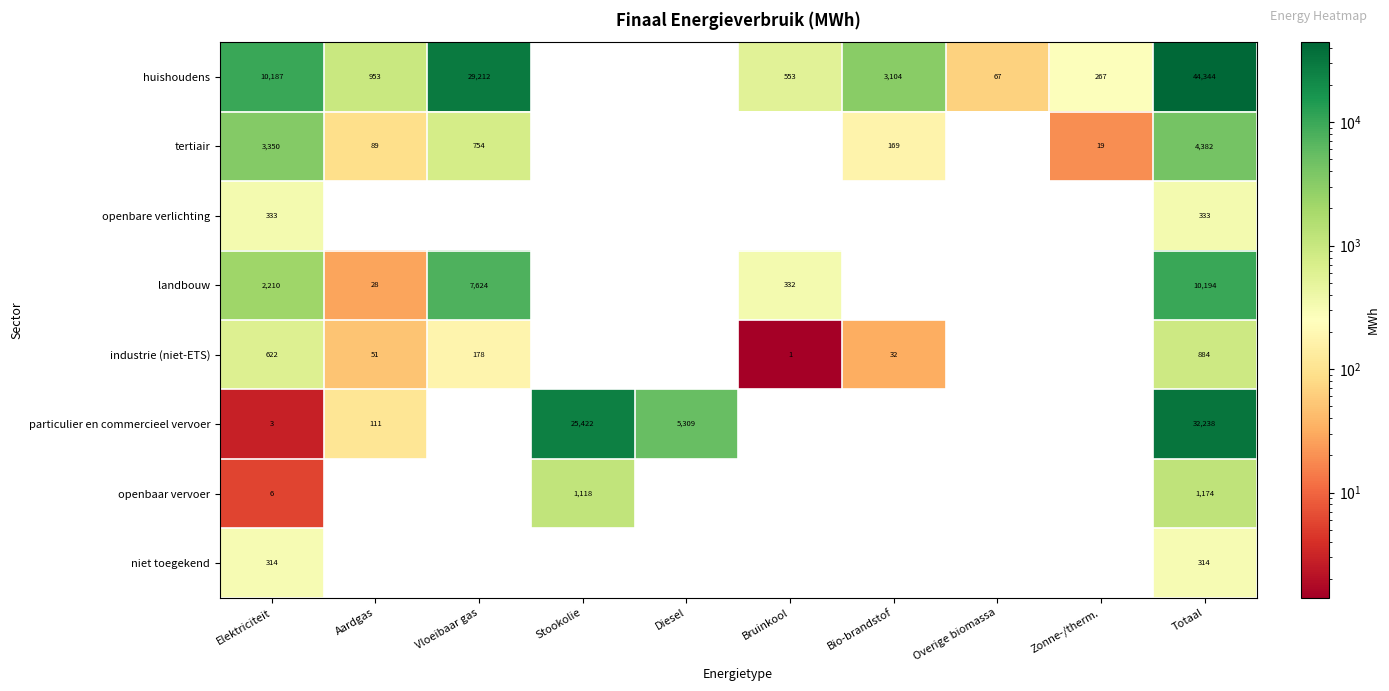

What is the spread (max minus min) of values at Totaal?

44030